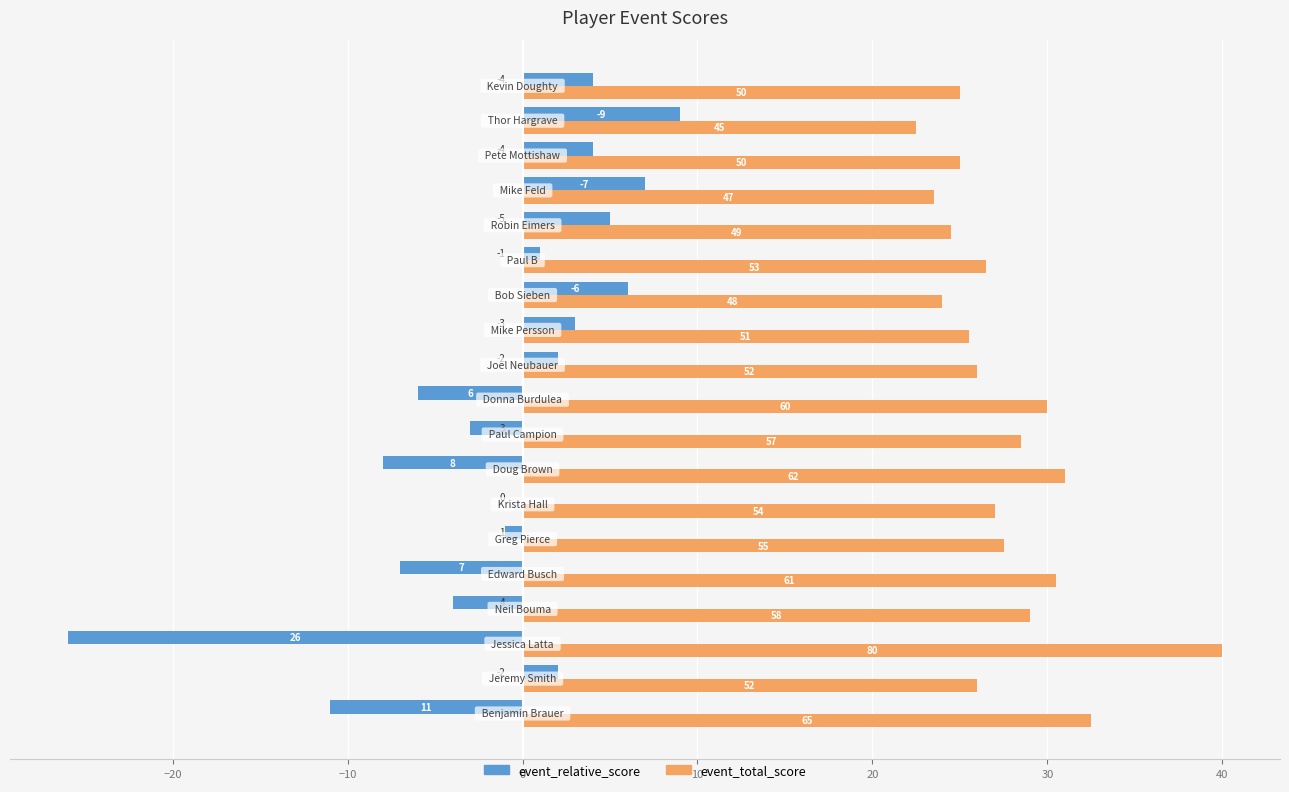

What are all the series names shown in the legend?

event_relative_score, event_total_score